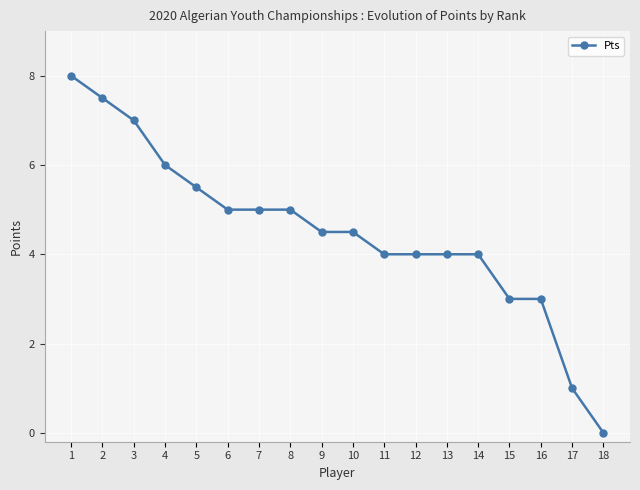

How many lines are shown in the chart?

1